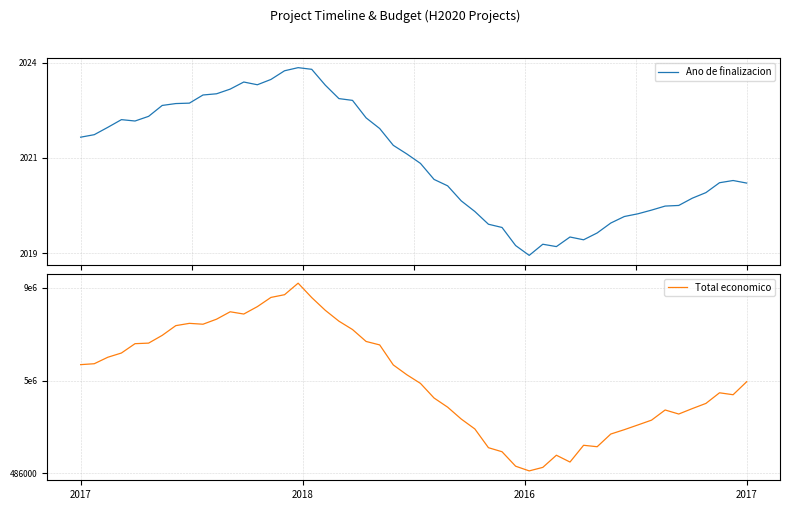

Is it true that Total economico equals 6648325 at 2017?

False